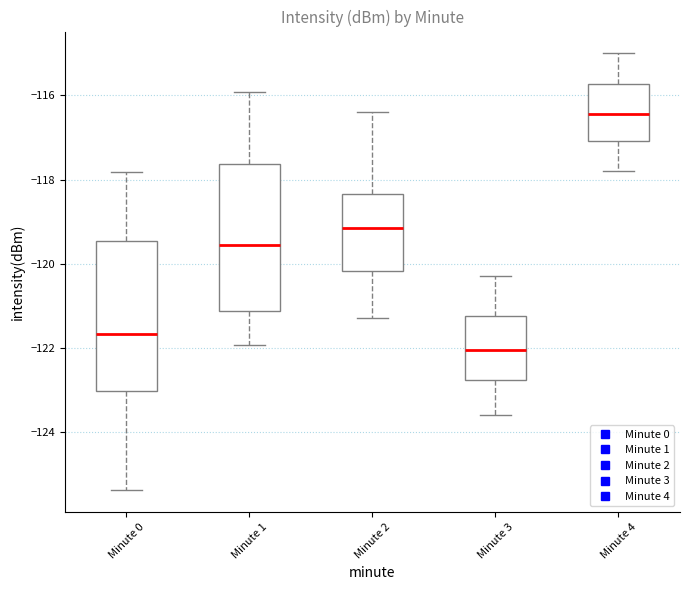

Where does the lower whisker of the box for Minute 2 end on the y-axis? The values are not printed on the chart, so give them approximately, as read against the axis.

-121.2